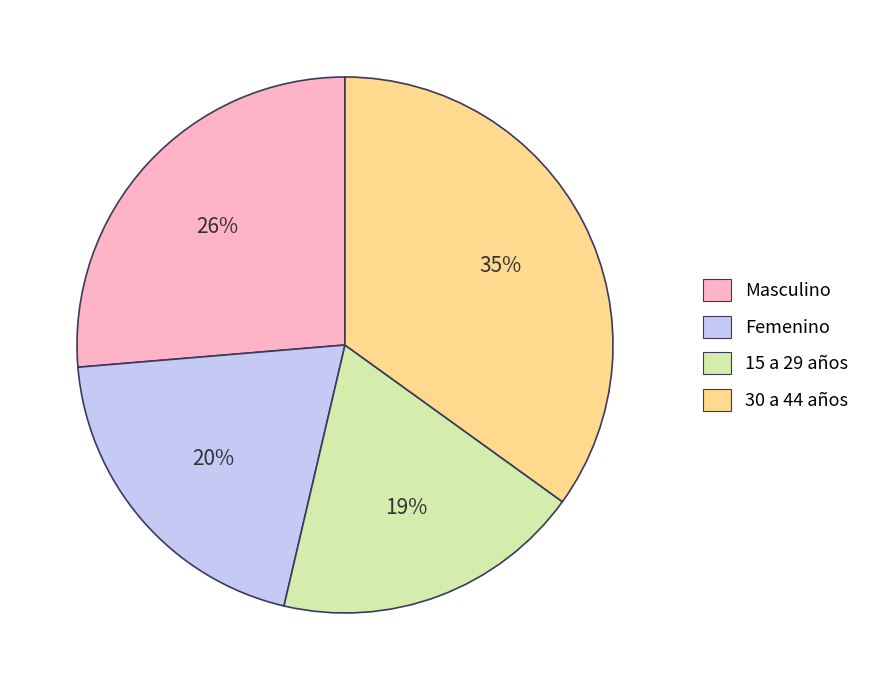

Which category has the biggest portion of the pie?

30 a 44 años